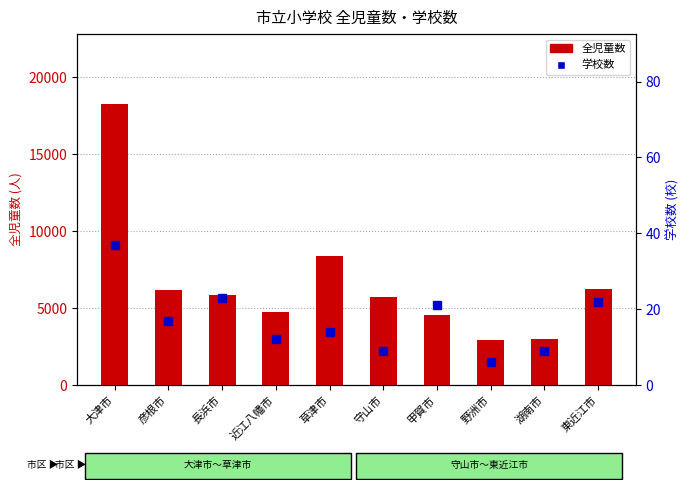

What are all the series names shown in the legend?

全児童数, 学校数